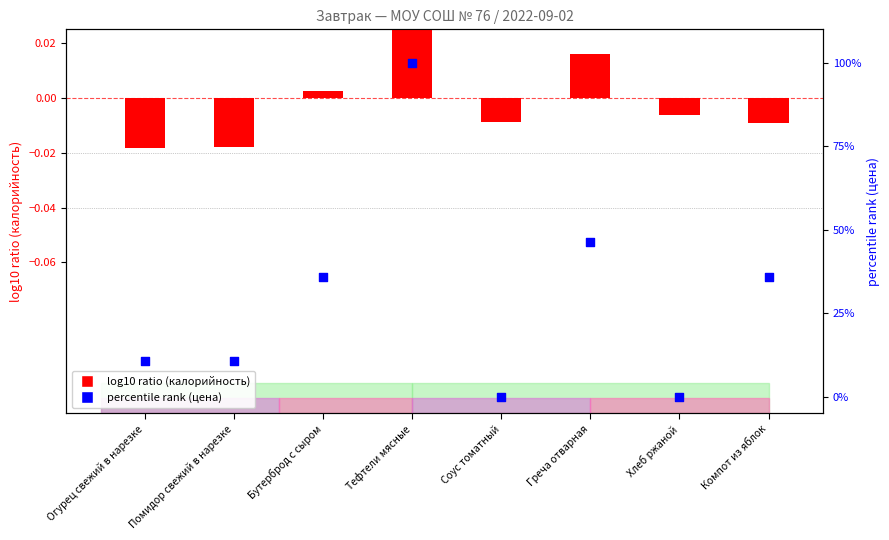

Which series reaches the minimum Y coordinate?

log10 ratio (калорийность)